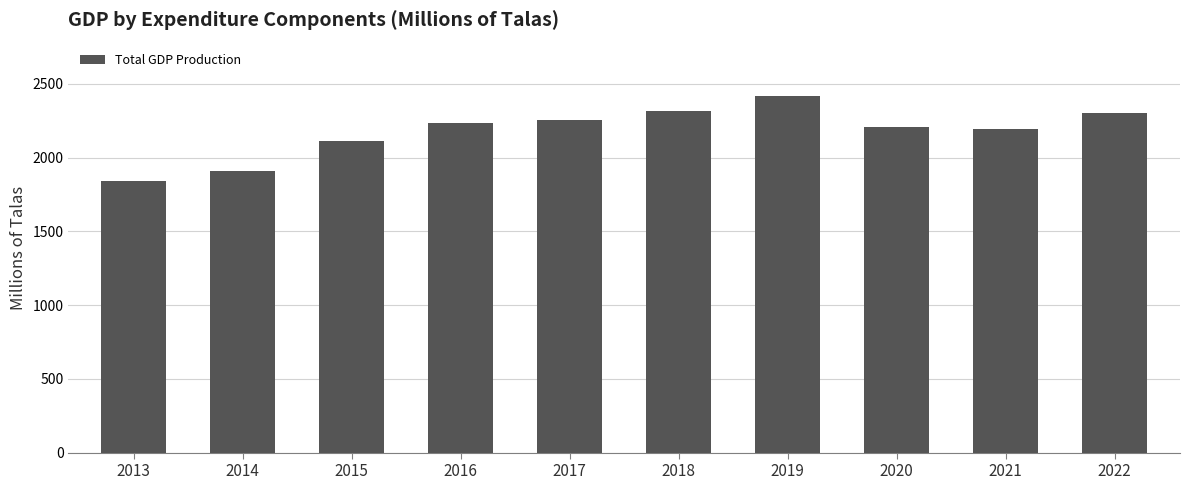

How many bars are there in total?

10